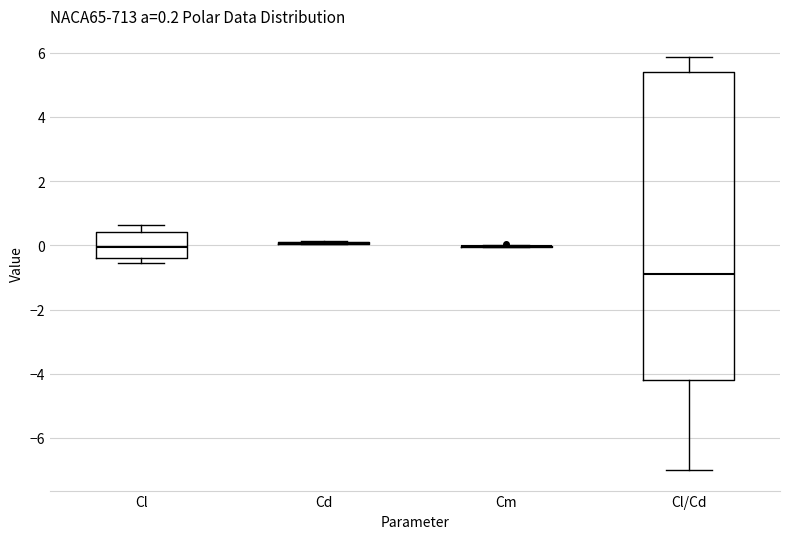

Comparing the boxes themselves (not the whiskers), which one is the tallest?

Cl/Cd